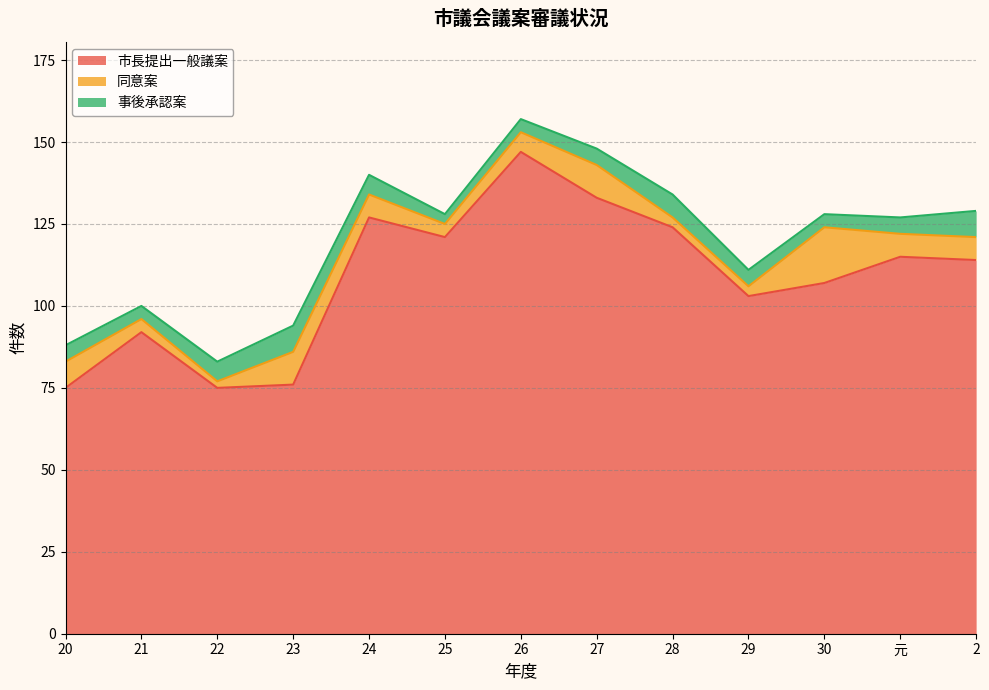

What is the value of the 事後承認案 point at the 9th from the left?

7